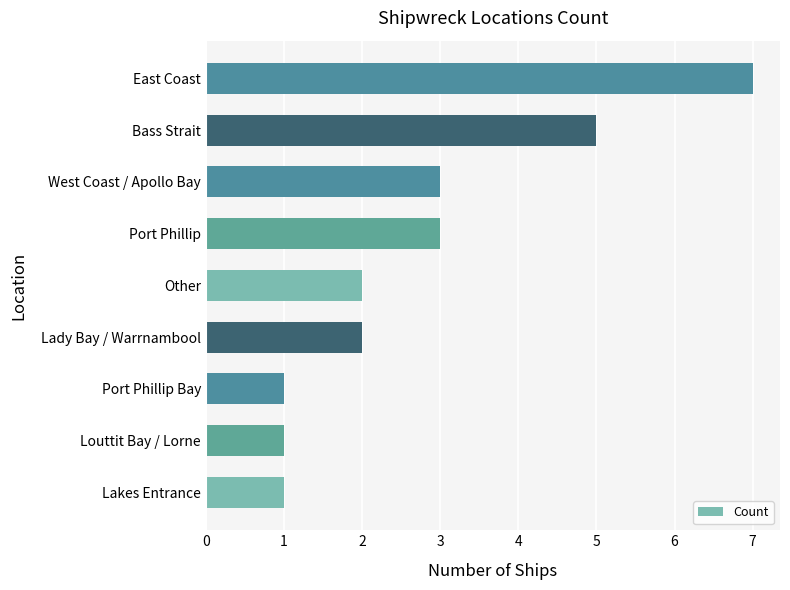

What is the sum of the values at West Coast / Apollo Bay and Louttit Bay / Lorne?

4